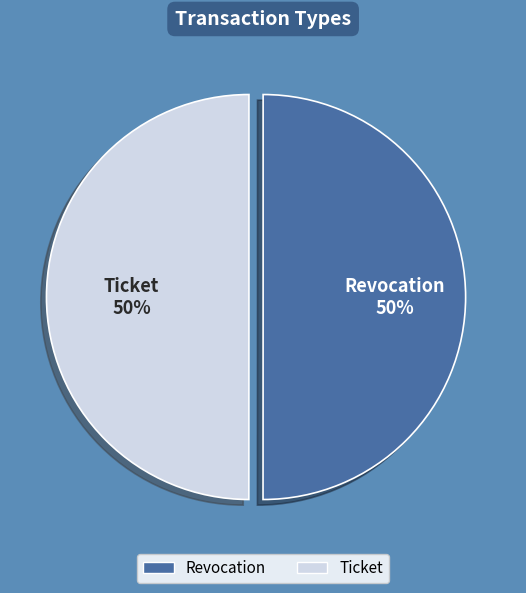

To the nearest percent, what portion does Ticket represent?

50%